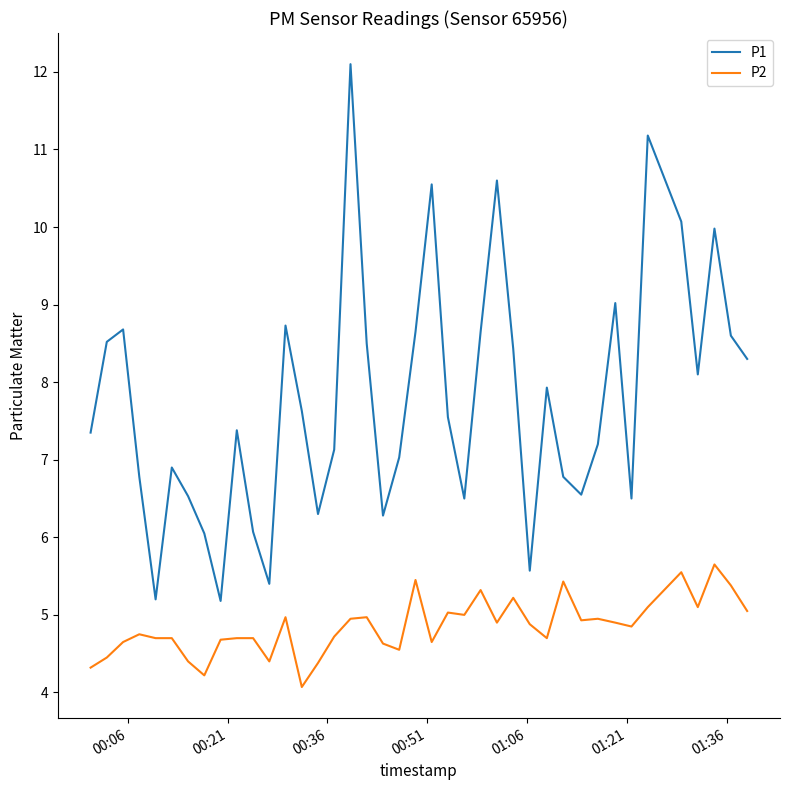

What is the maximum value shown in the chart?

12.1